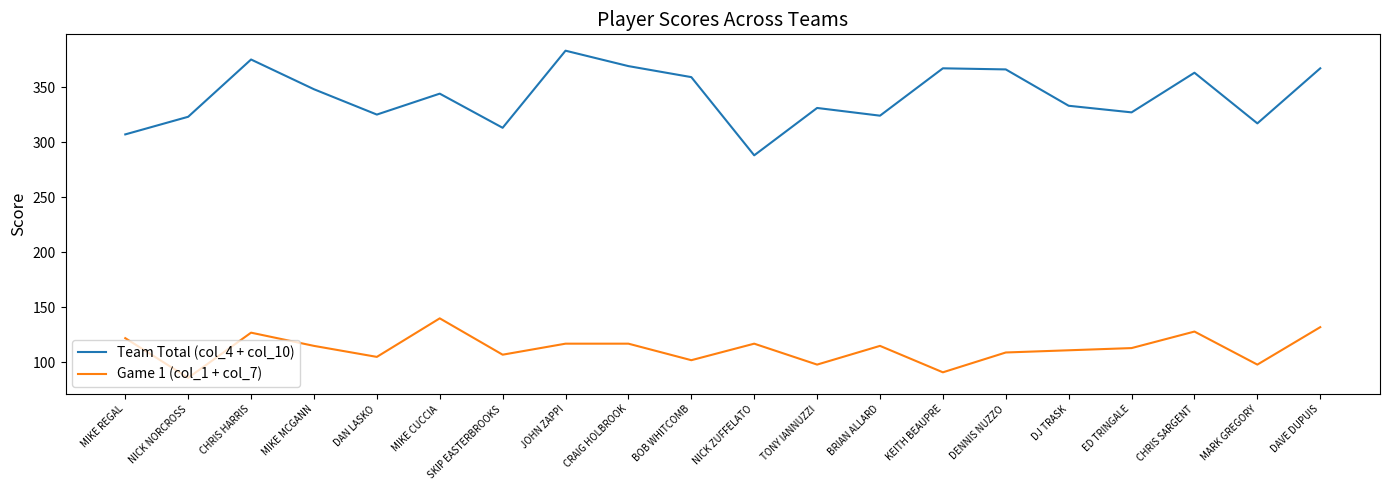

Does the chart have visible grid lines?

No